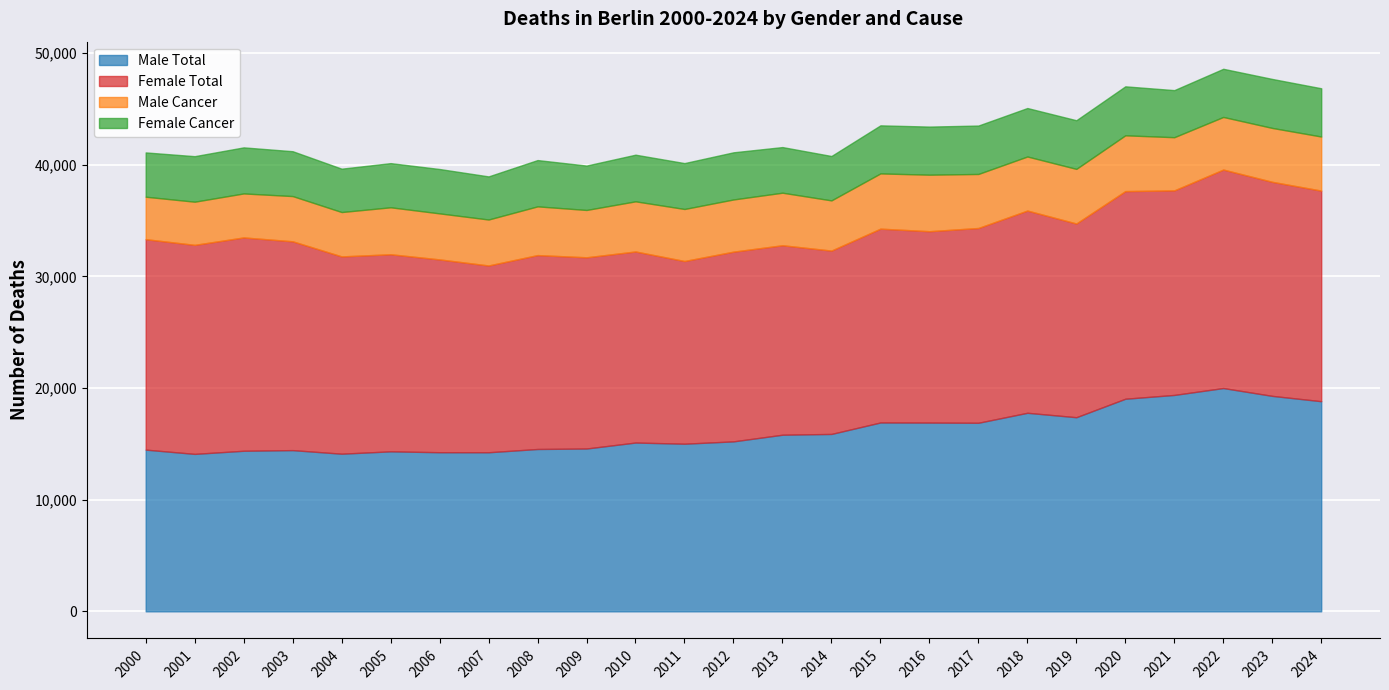

Which series has the largest range (max minus min)?

Male Total